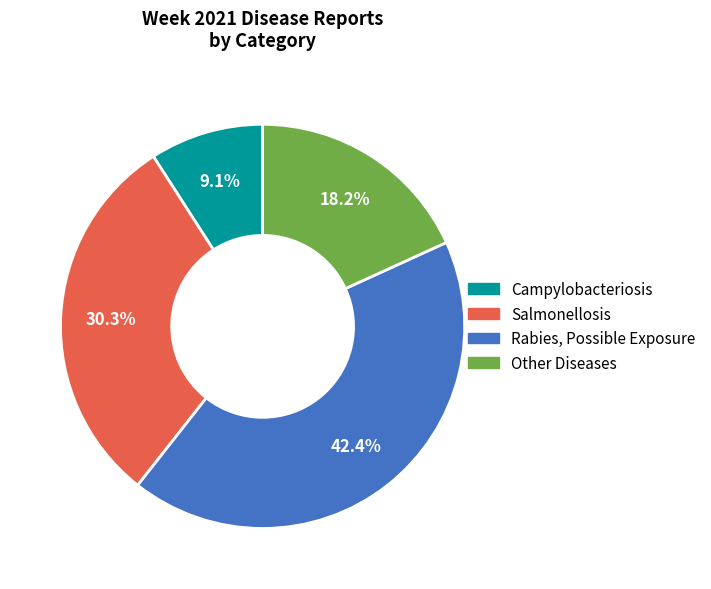

Which slice is the largest?

Rabies, Possible Exposure